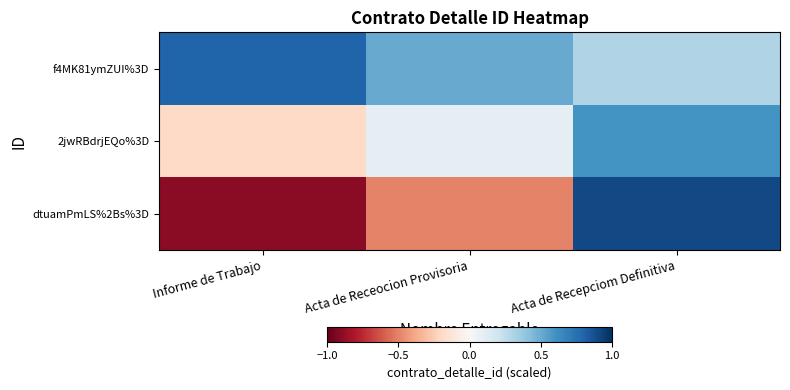

Reading right to left, what are all the values shown in this chart?

f4MK81ymZUI%3D: Acta de Recepciom Definitiva=0.3	Acta de Receocion Provisoria=0.5	Informe de Trabajo=0.8
2jwRBdrjEQo%3D: Acta de Recepciom Definitiva=0.6	Acta de Receocion Provisoria=0.1	Informe de Trabajo=-0.2
dtuamPmLS%2Bs%3D: Acta de Recepciom Definitiva=0.9	Acta de Receocion Provisoria=-0.5	Informe de Trabajo=-0.9